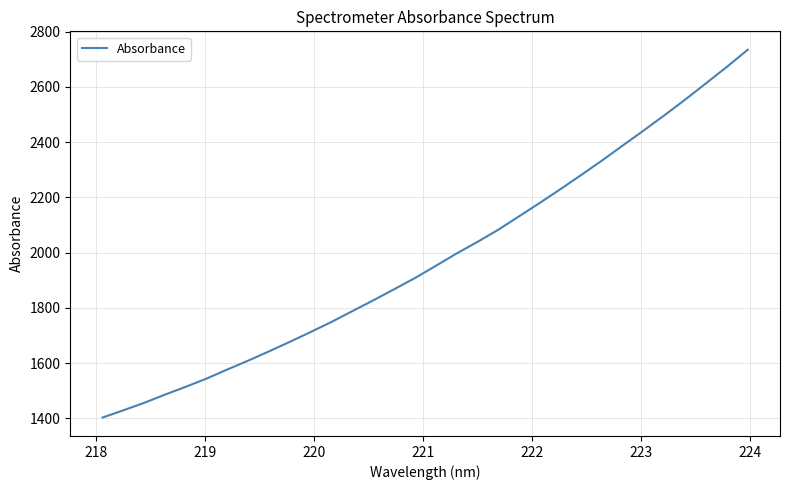

What is the maximum value shown in the chart?

2735.0